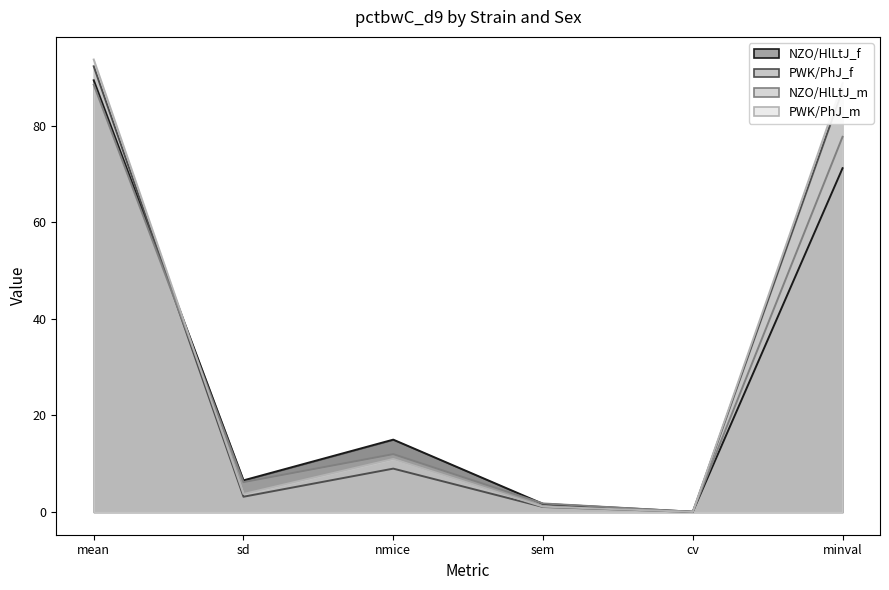

At which category does PWK/PhJ_f reach its first local valley?

sd